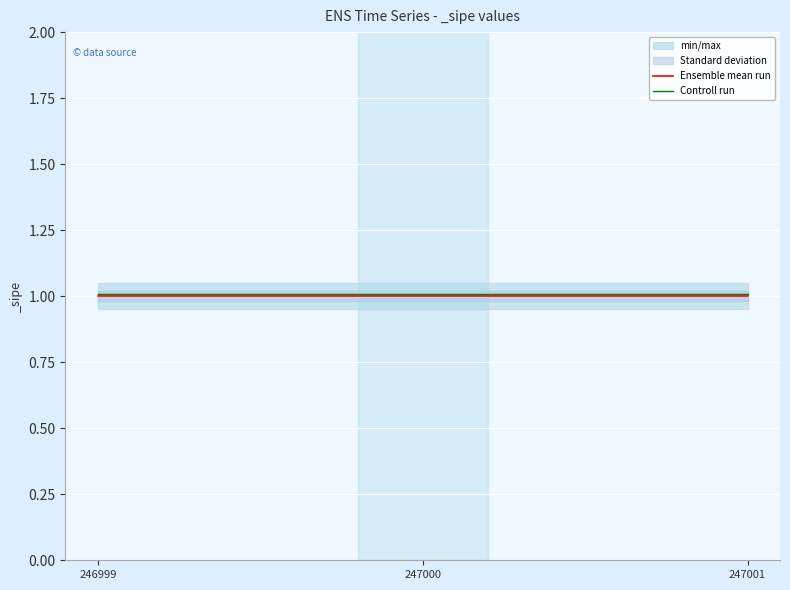

Which series has the widest spread of values?

Ensemble mean run